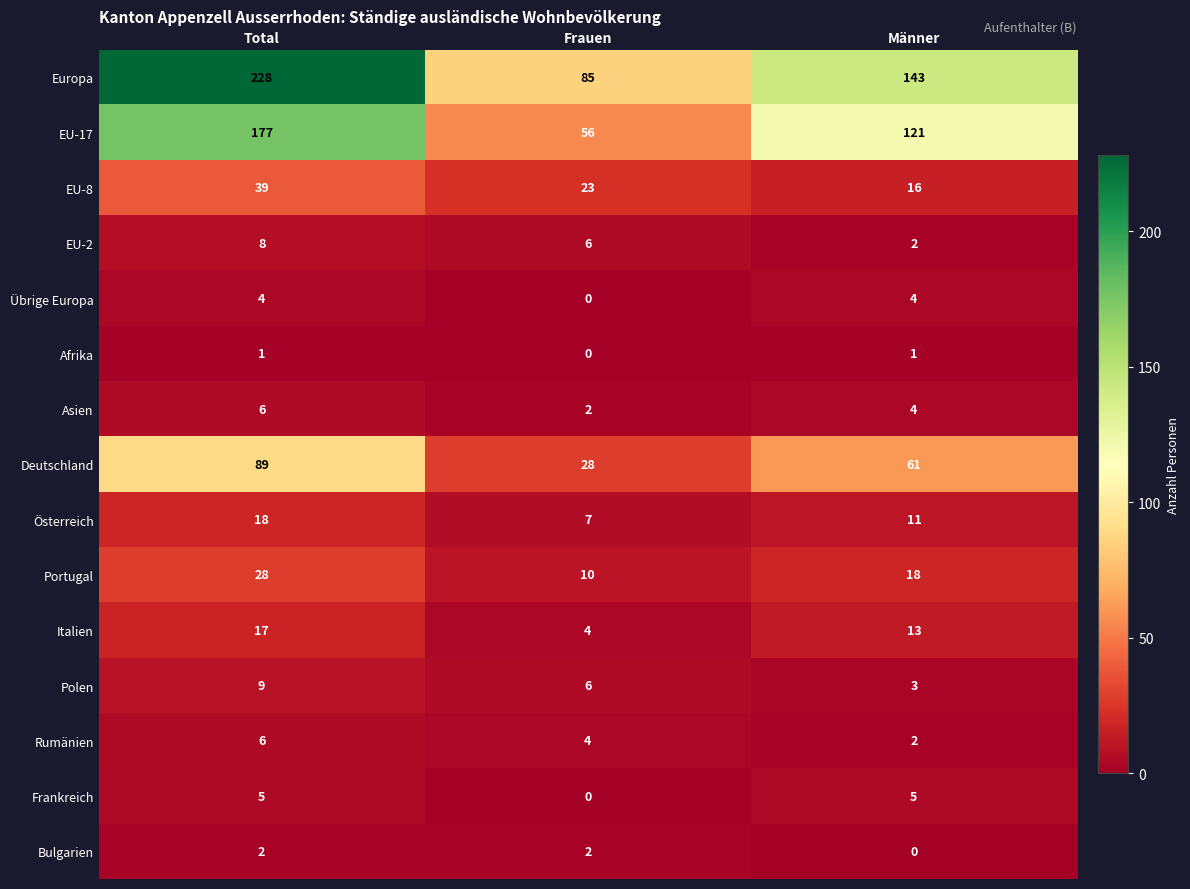

Which category has the lowest value in the Polen series?

Männer